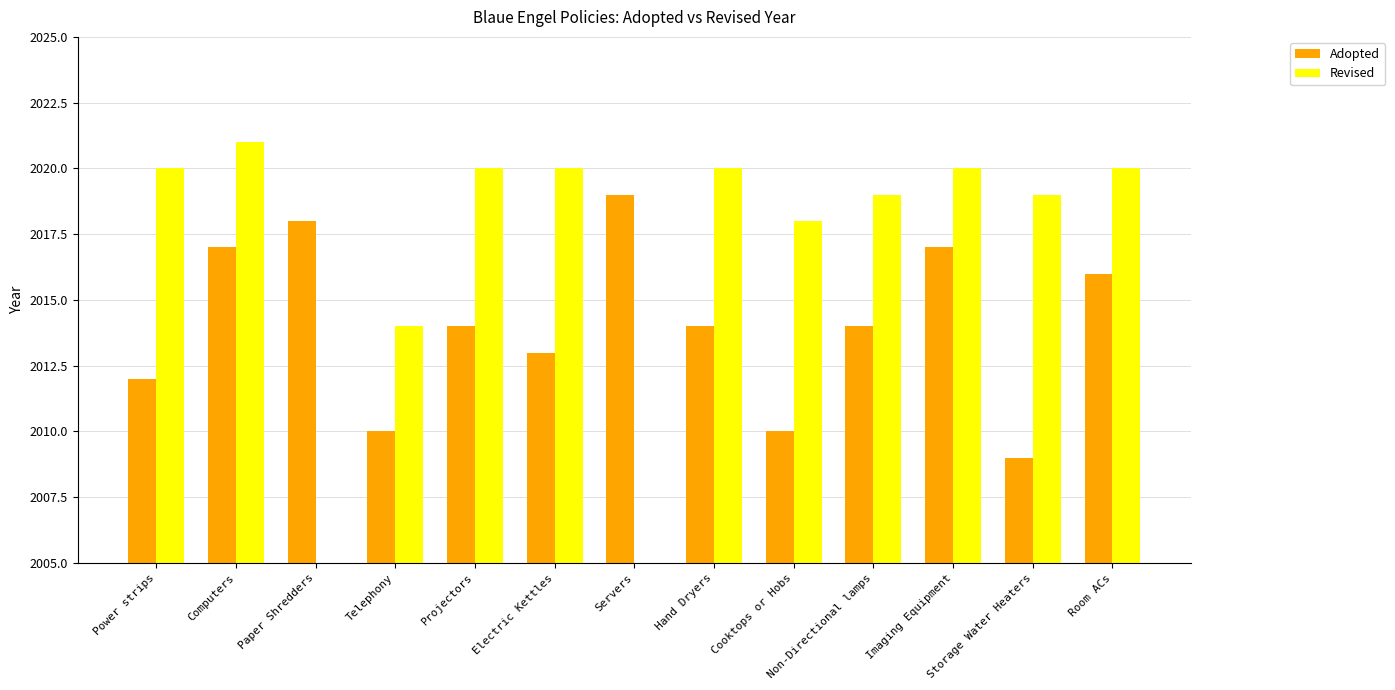

What is the sum of the Revised values at Telephony and Storage Water Heaters?

4033